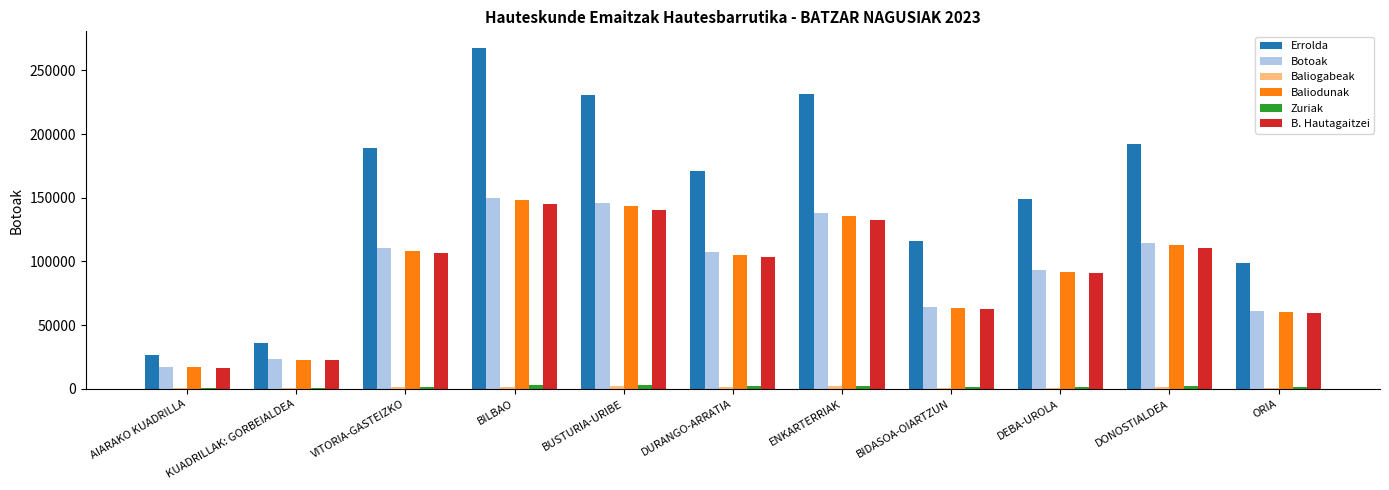

At which category does the chart reach its peak across all series?

BILBAO